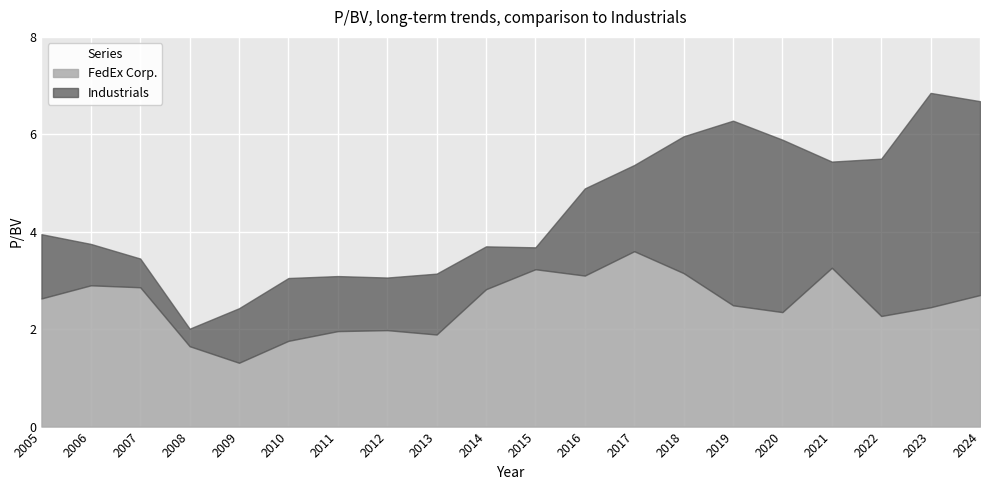

What is the average value of the FedEx Corp. series?

2.5